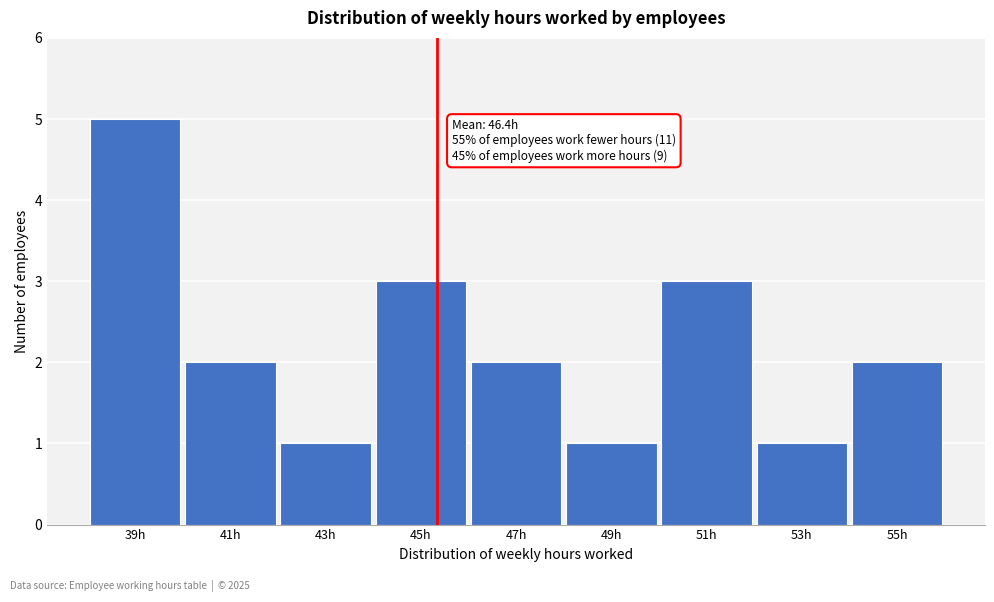

Reading left to right, list all the values displayed in this chart.

39h=5	41h=2	43h=1	45h=3	47h=2	49h=1	51h=3	53h=1	55h=2